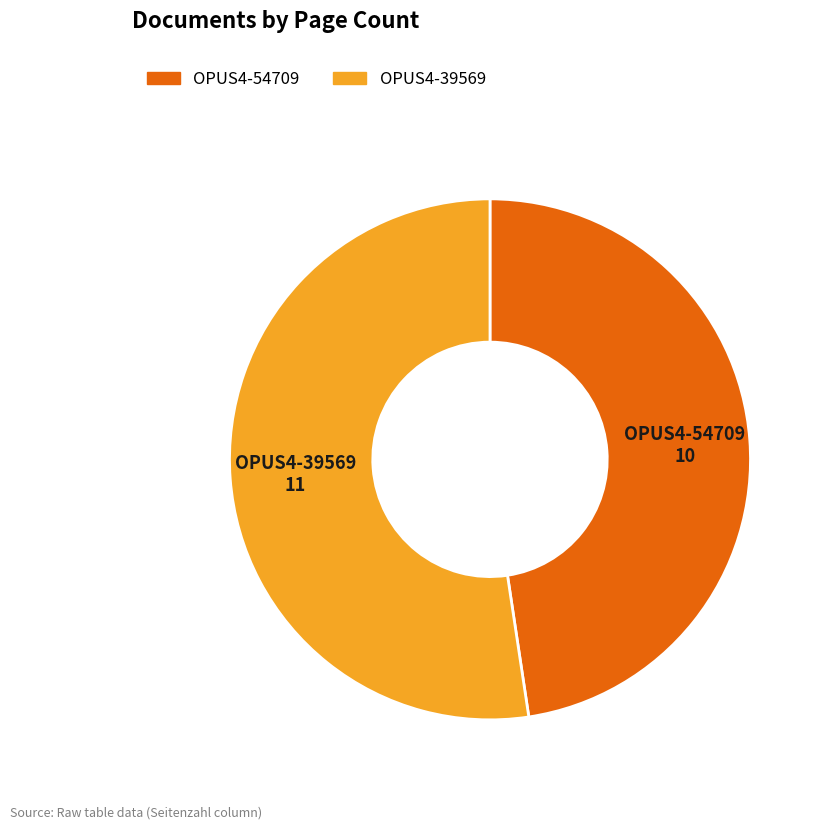

Which has a higher value, OPUS4-54709 or OPUS4-39569?

OPUS4-39569